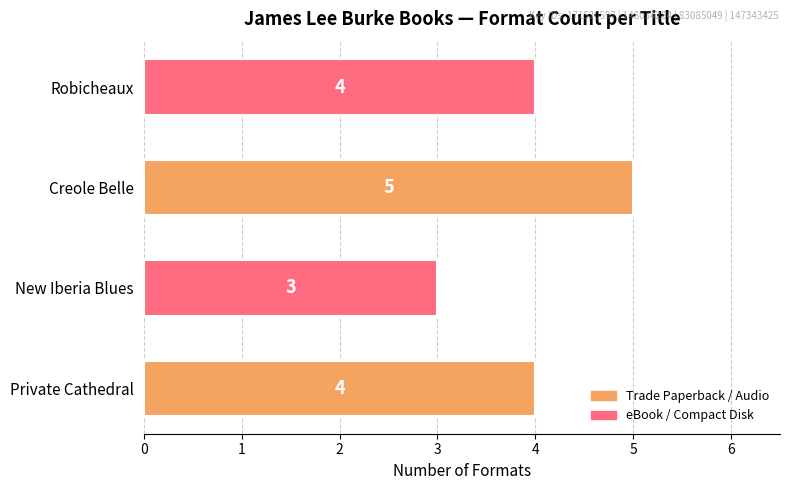

Reading bottom to top, transcribe all the data shown in this chart.

4	3	5	4